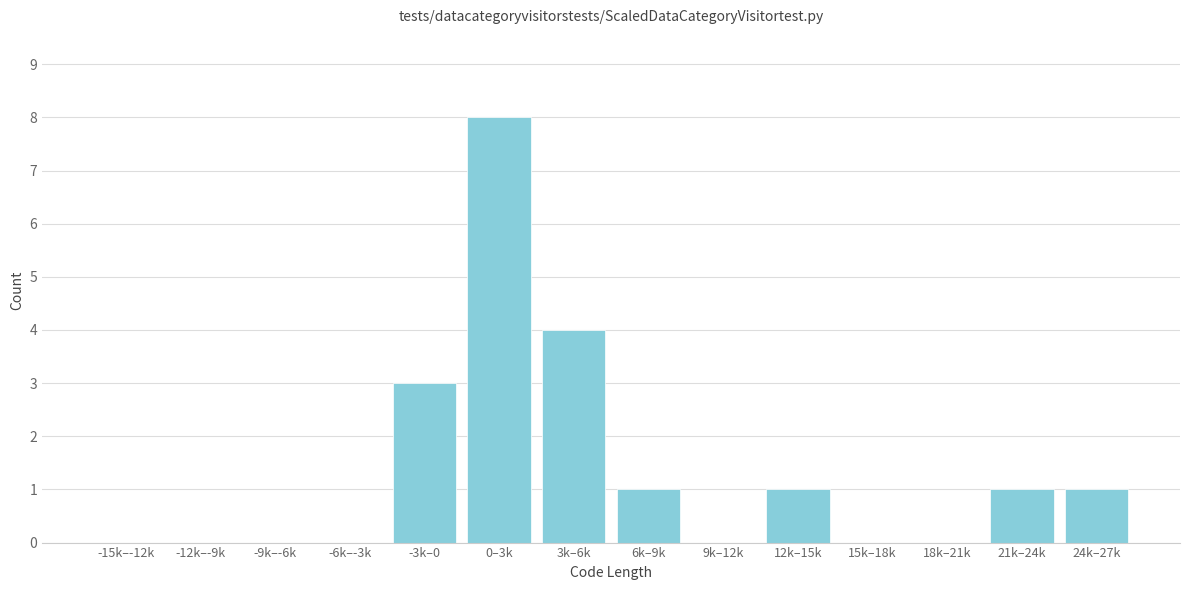

Reading left to right, transcribe all the data shown in this chart.

-15k–-12k=0	-12k–-9k=0	-9k–-6k=0	-6k–-3k=0	-3k–0=3	0–3k=8	3k–6k=4	6k–9k=1	9k–12k=0	12k–15k=1	15k–18k=0	18k–21k=0	21k–24k=1	24k–27k=1